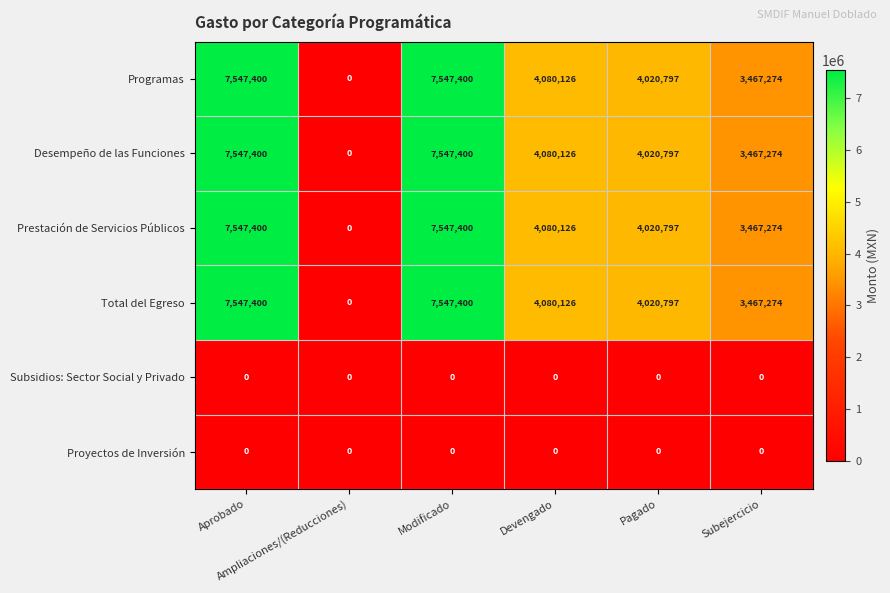

What is the difference between the maximum and minimum values in the Prestación de Servicios Públicos series?

7547400